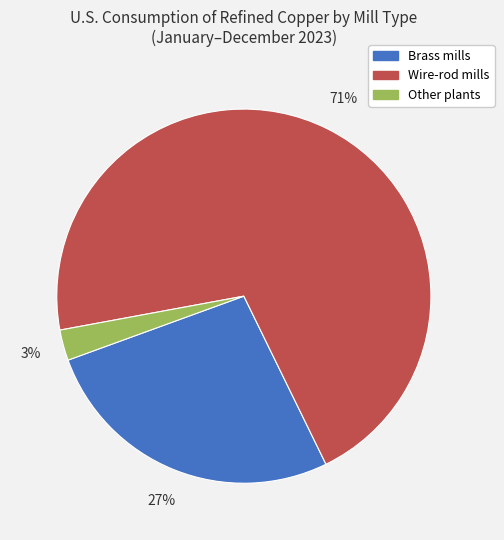

Combined, do Brass mills and Other plants account for over 50%?

No